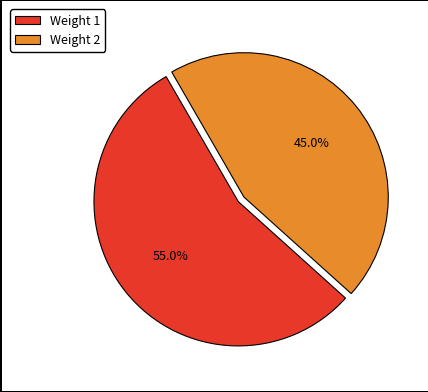

Do Weight 1 and Weight 2 together represent more than half of the pie?

Yes